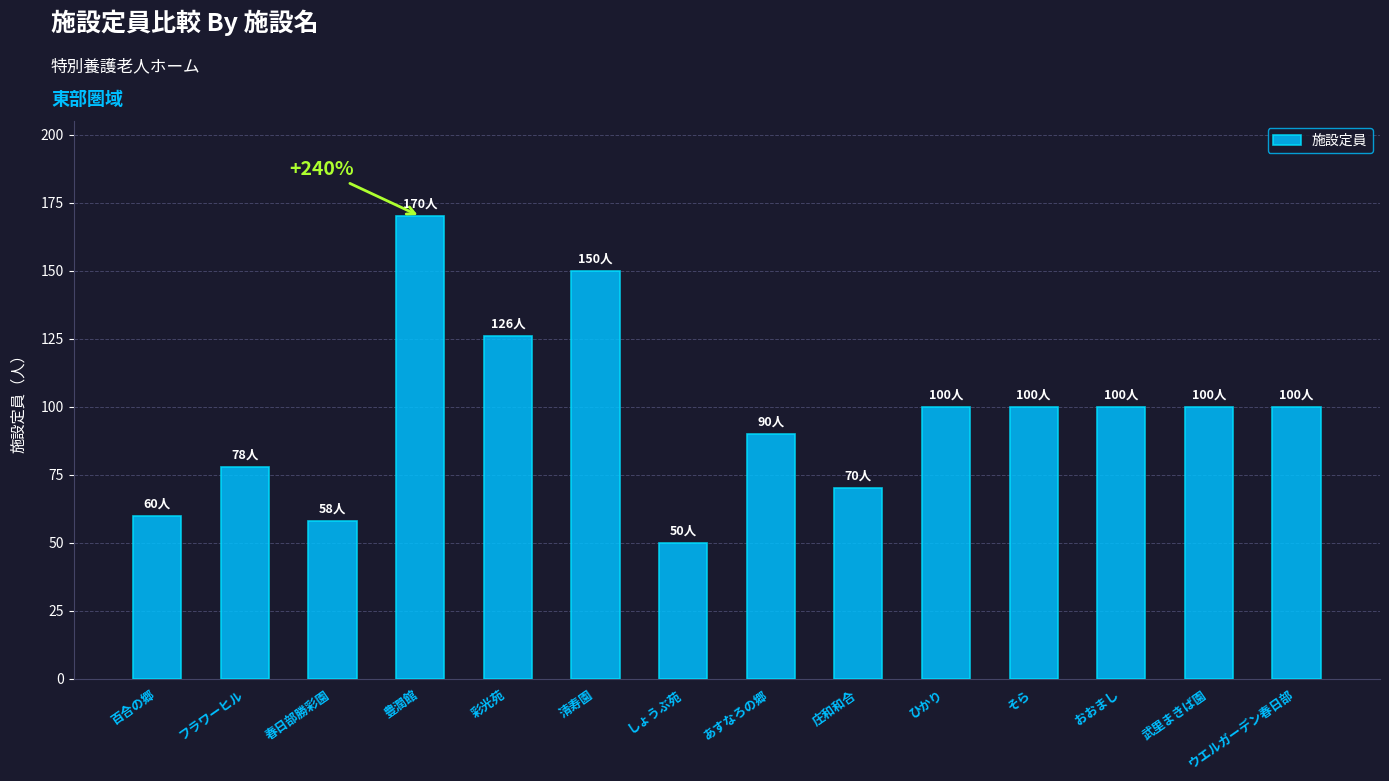

Does the chart contain stacked bars?

No